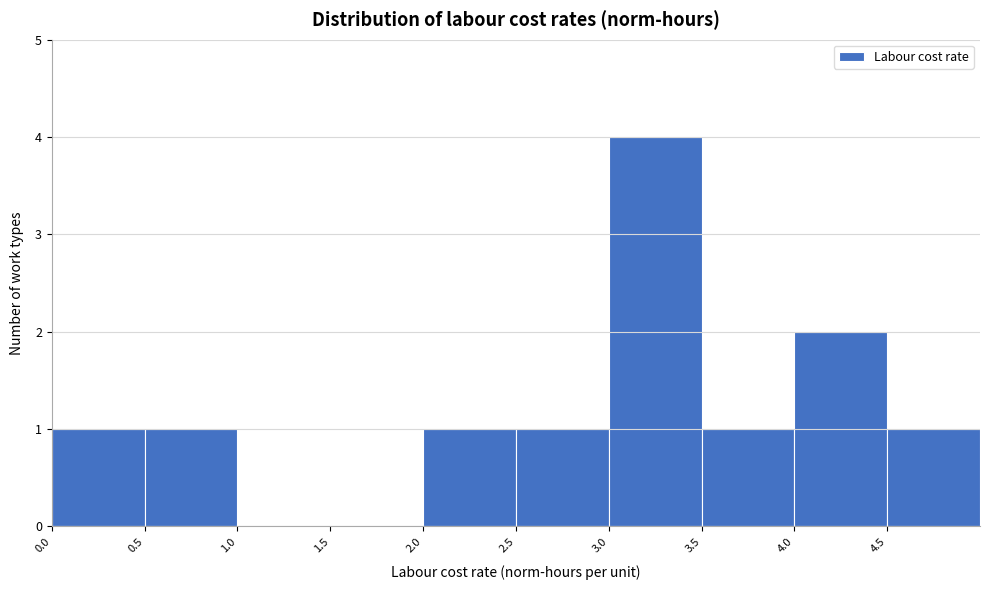

Reading left to right, transcribe this chart: for each bar, give the range it covers on the x-axis and its height. The values are not printed on the chart, so give them approximately, as read against the axis.

0.0 to 0.5: 1
0.5 to 1.0: 1
1.0 to 1.5: 0
1.5 to 2.0: 0
2.0 to 2.5: 1
2.5 to 3.0: 1
3.0 to 3.5: 4
3.5 to 4.0: 1
4.0 to 4.5: 2
4.5 to 5.0: 1